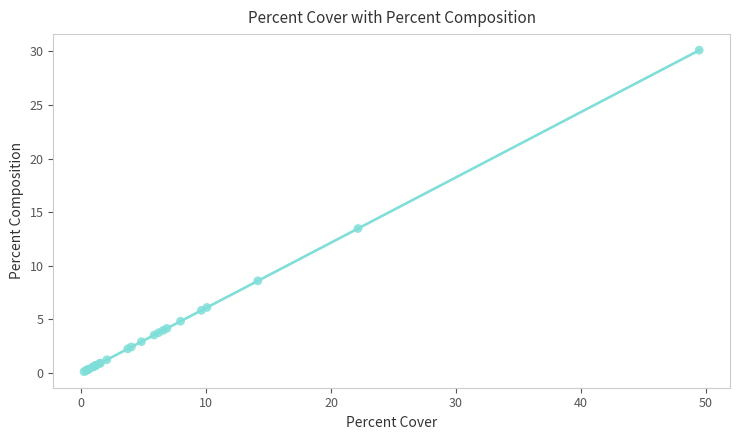

What Y value in the scatter plot is closest to 15?

13.5